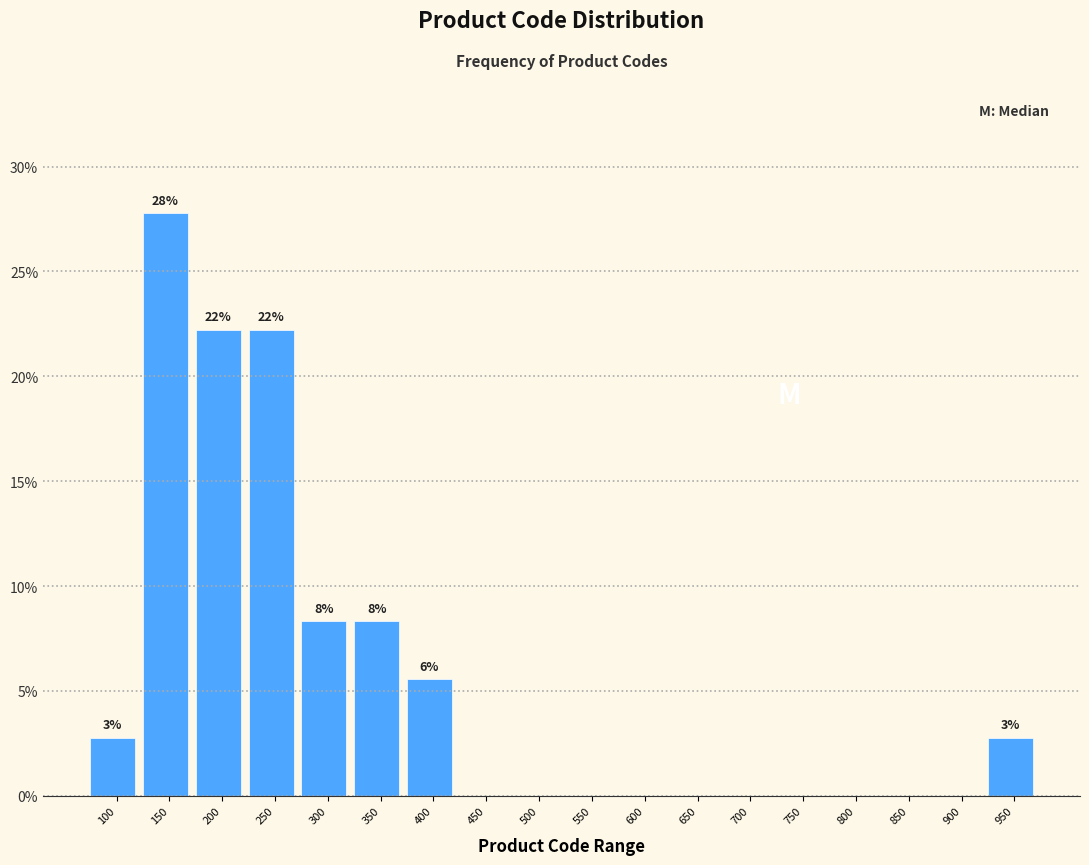

Reading left to right, transcribe all the data shown in this chart.

100=2.8	150=27.8	200=22.2	250=22.2	300=8.3	350=8.3	400=5.6	450=0.0	500=0.0	550=0.0	600=0.0	650=0.0	700=0.0	750=0.0	800=0.0	850=0.0	900=0.0	950=2.8